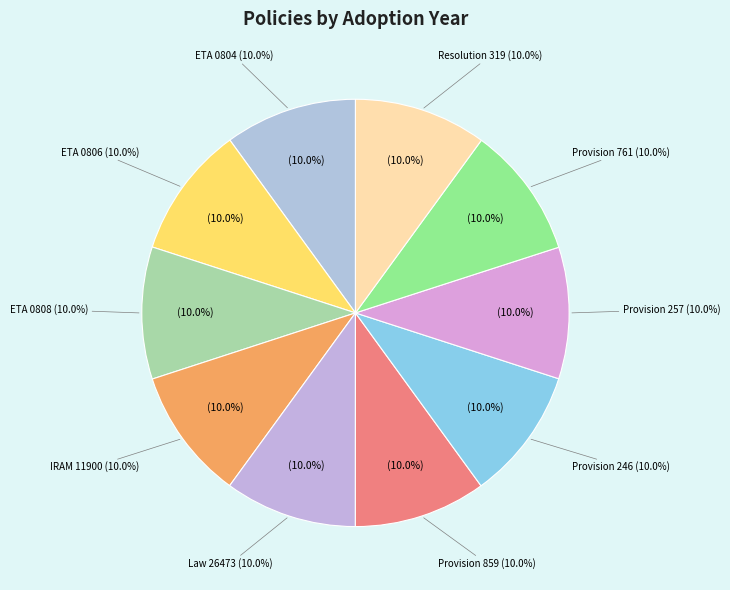

How many slices are in this pie chart?

10